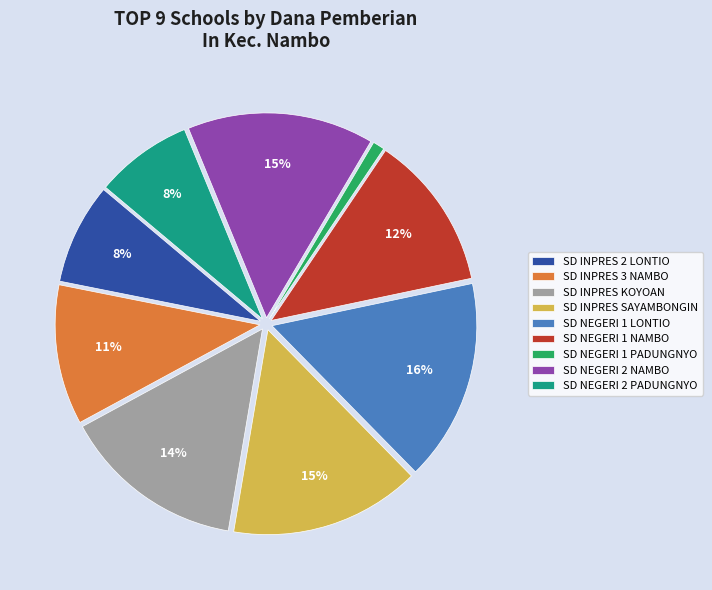

Does SD INPRES 3 NAMBO represent more than half of the total?

No